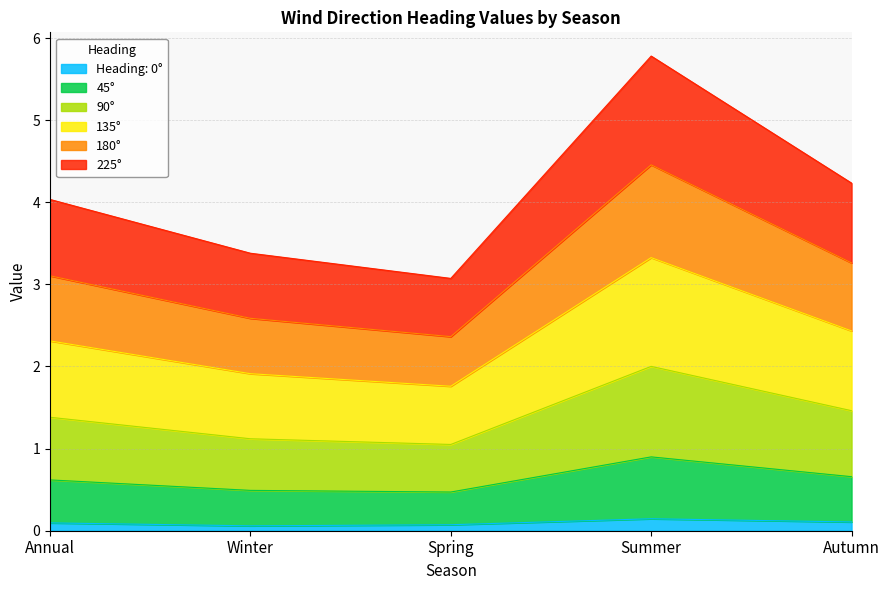

Does the chart have visible grid lines?

Yes